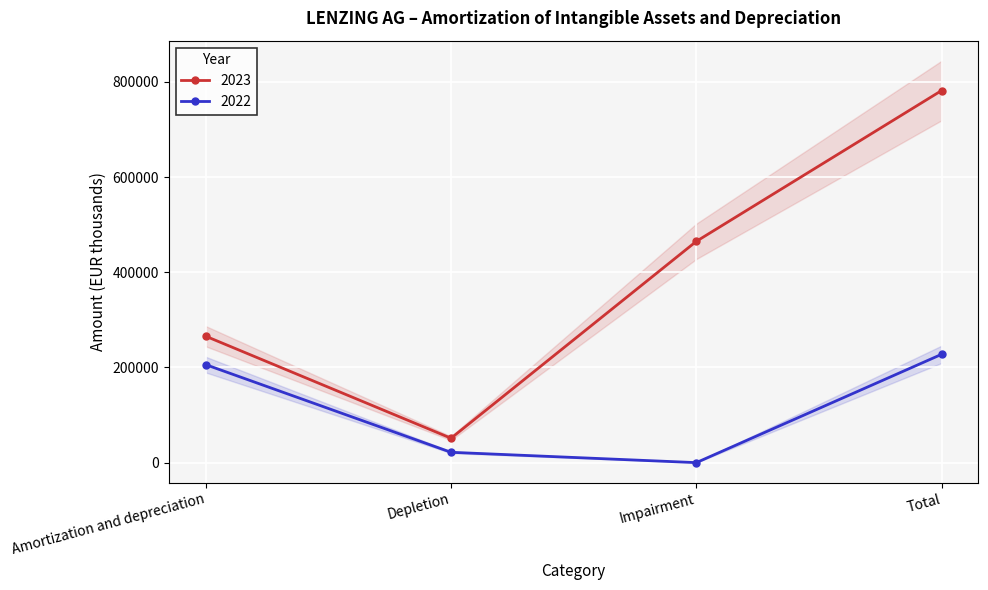

How many values in 2022 are above zero?

3